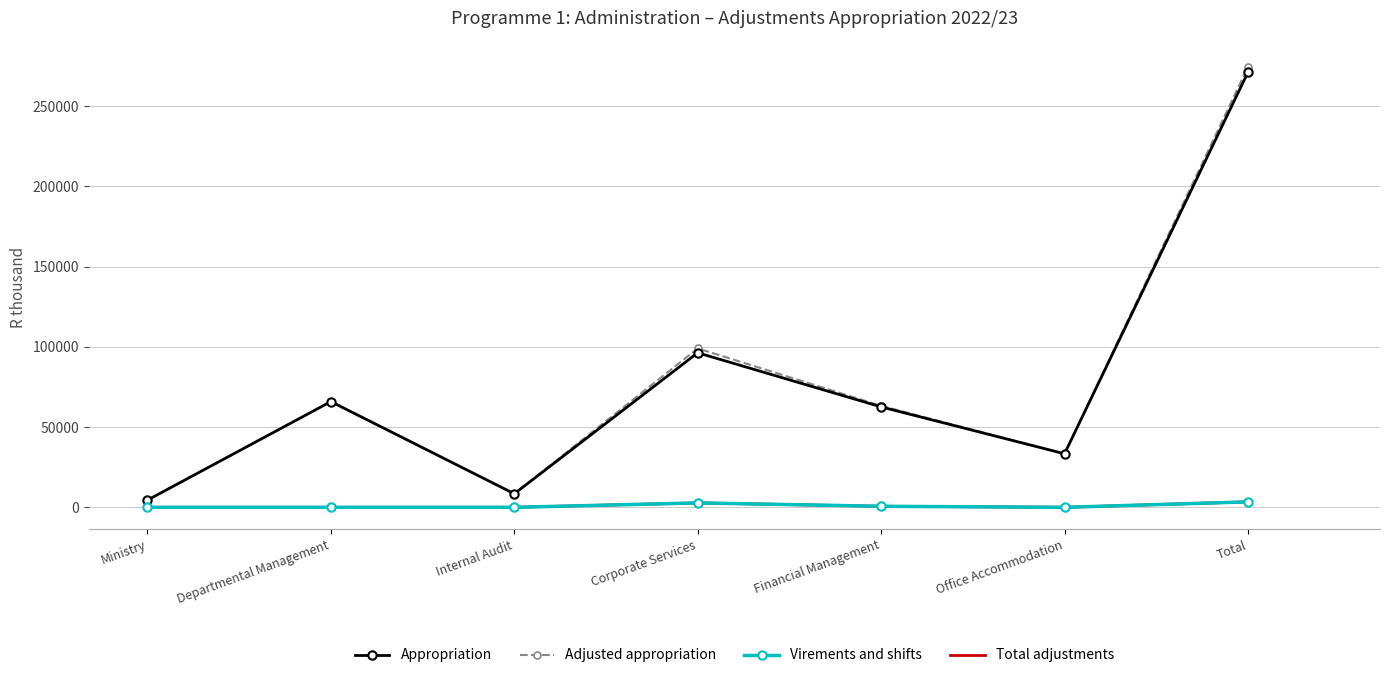

At Ministry, list the series in order from largest to smallest.

Appropriation, Adjusted appropriation, Virements and shifts, Total adjustments